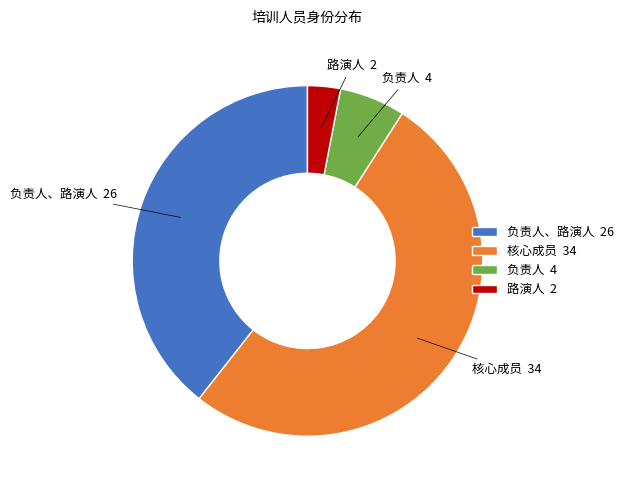

Which has a higher value, 路演人 or 核心成员?

核心成员